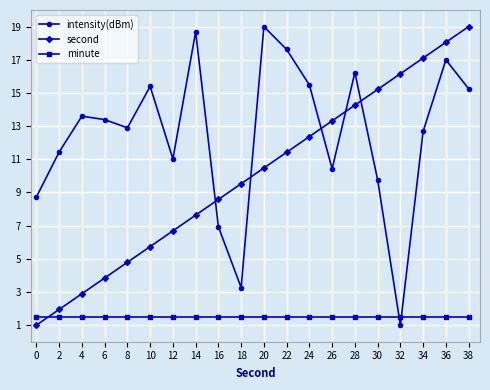

What is the total value across all series at 32?

18.7